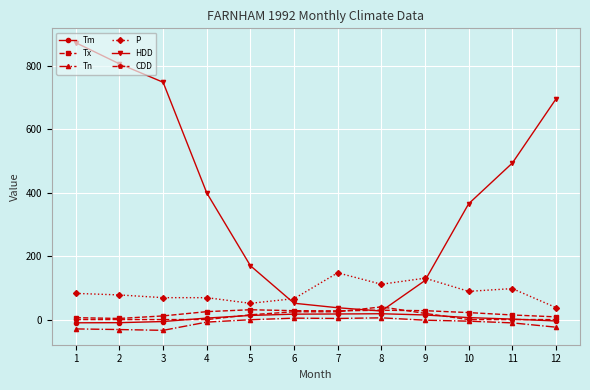

Which series changed the most between 3 and 11?

HDD